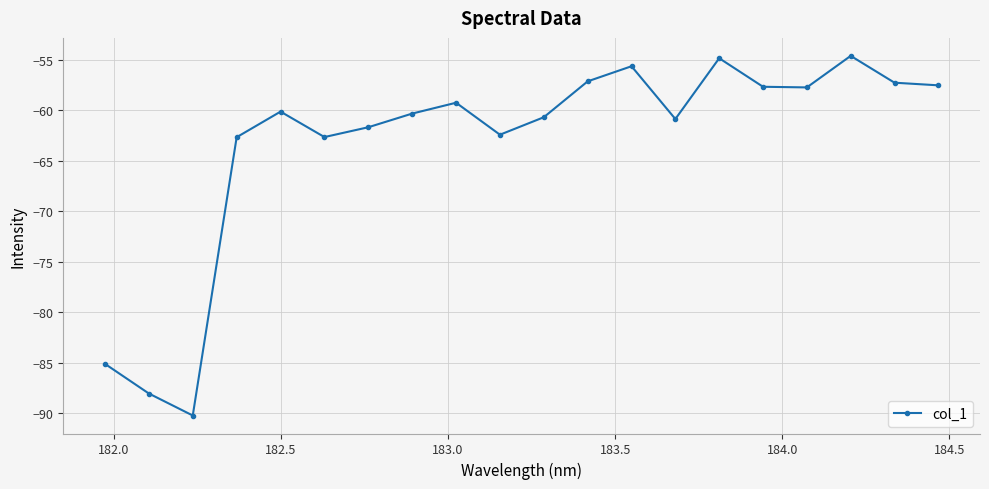

What is the average value?

-63.3